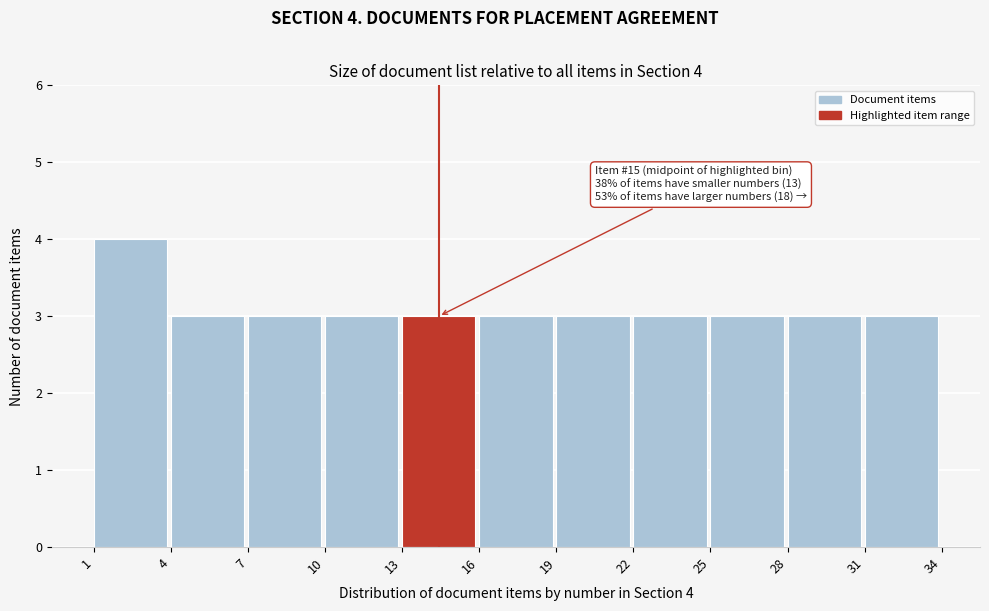

Which range on the x-axis has the tallest bar?

1 to 4